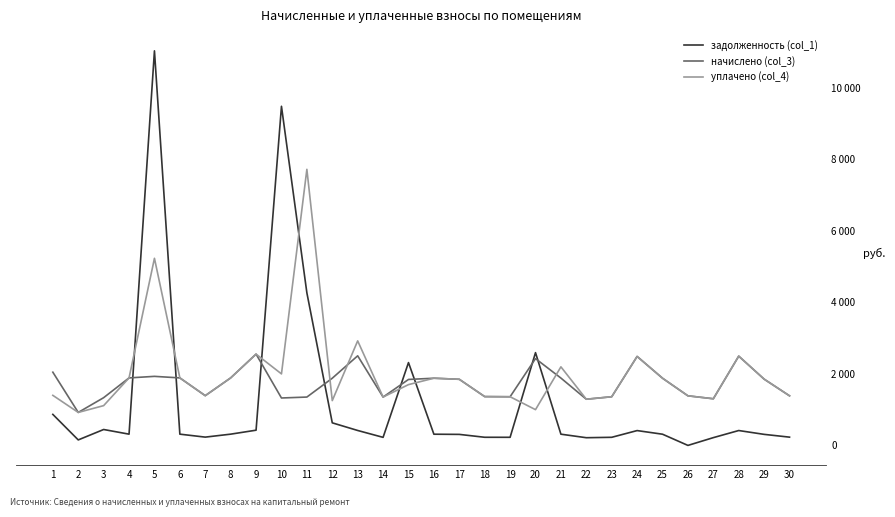

What are all the series names shown in the legend?

задолженность (col_1), начислено (col_3), уплачено (col_4)